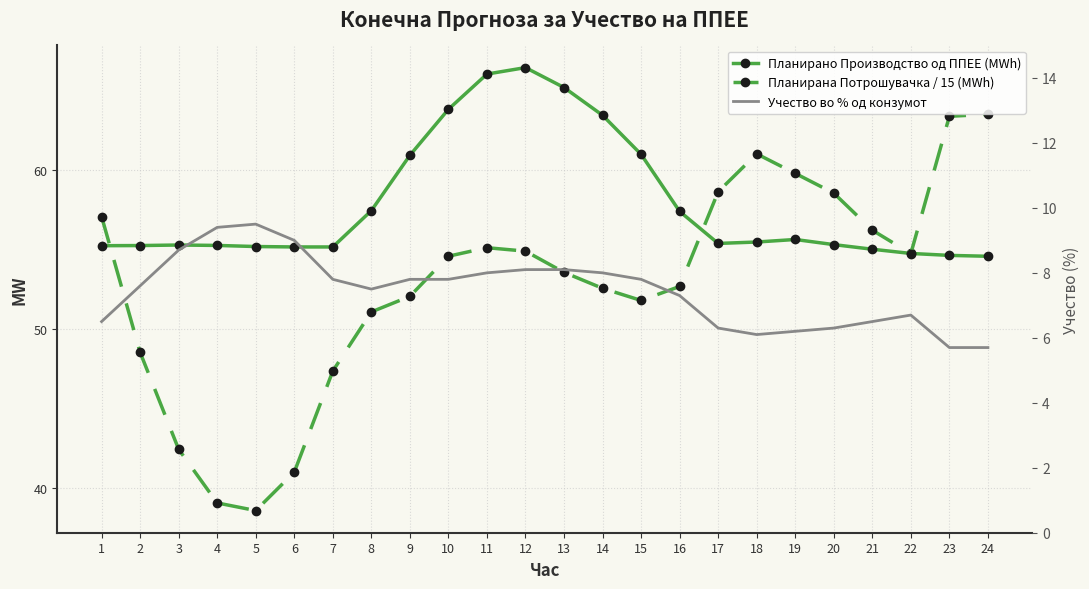

What value does the Планирано Производство од ППЕЕ (MWh) series have at 23?

54.6